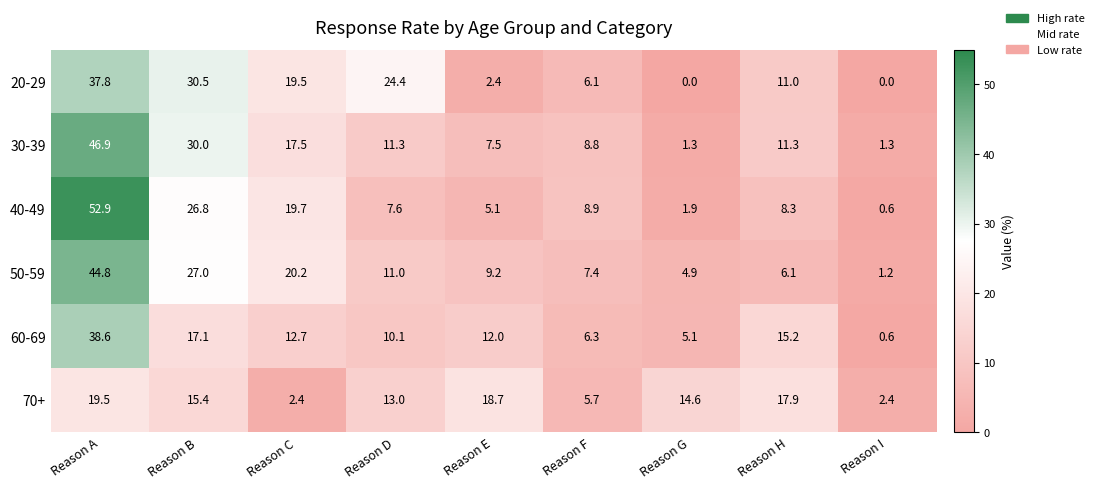

What is the difference between the highest and lowest values at Reason A?

33.4